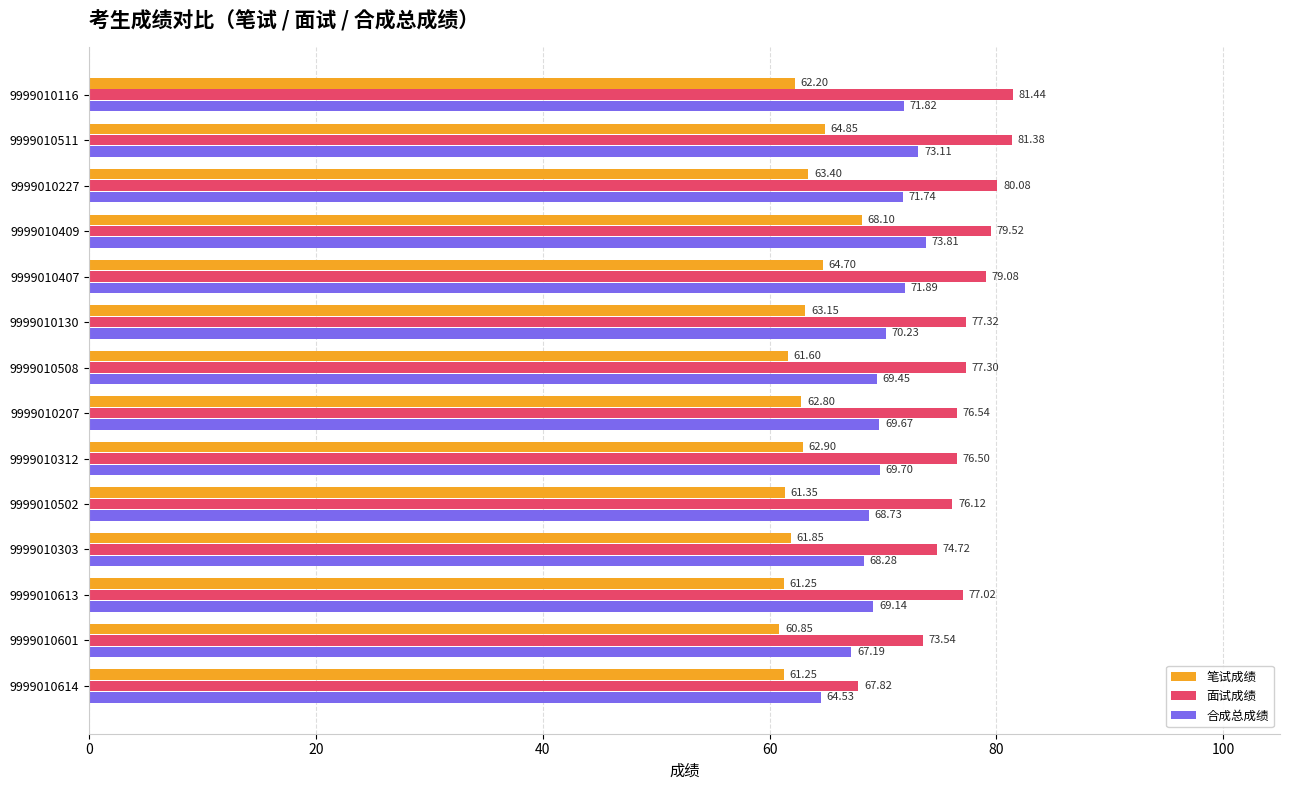

Rank the series by their average value, from highest to lowest.

面试成绩, 合成总成绩, 笔试成绩